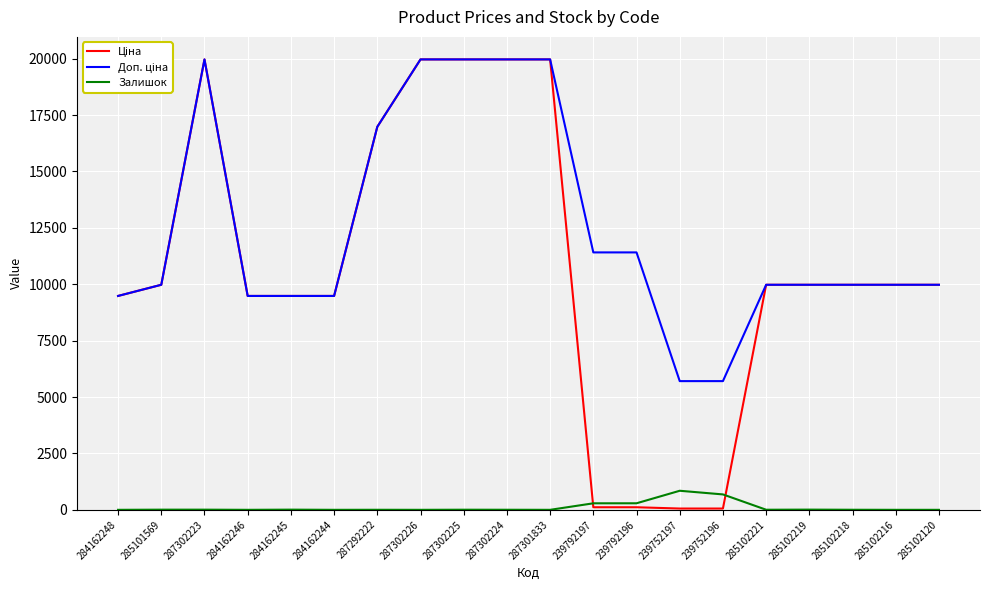

True or false: Залишок has more than 0 points higher than both neighbors.

True